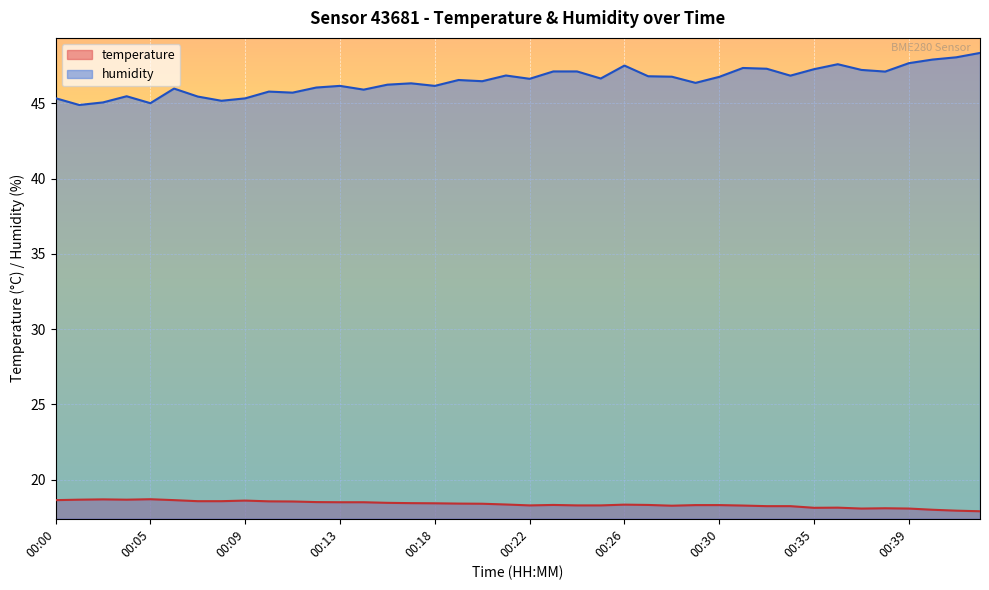

At how many categories does at least one series exceed 24?

40